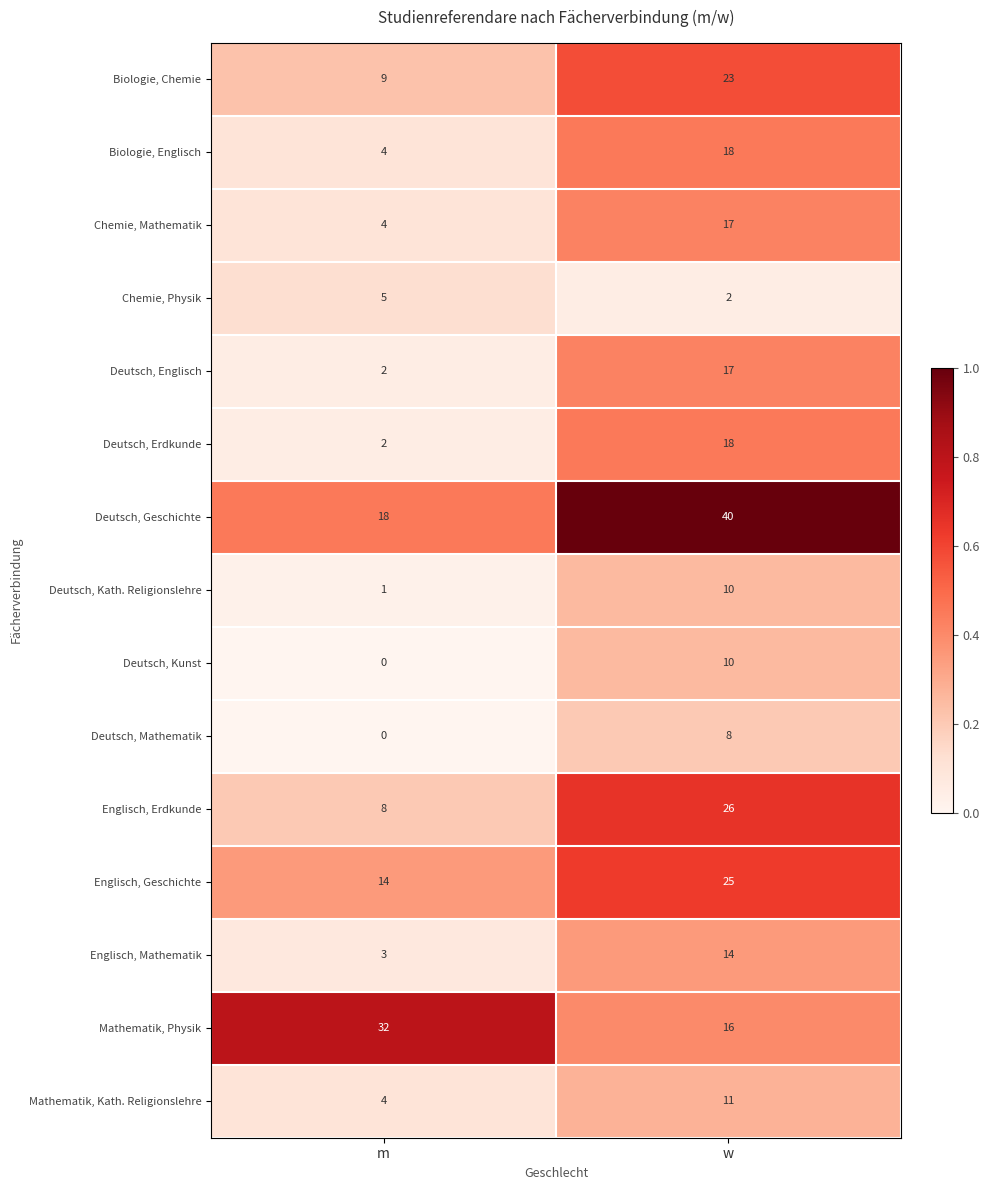

The Englisch, Erdkunde series shows 8 at m. True or false?

True